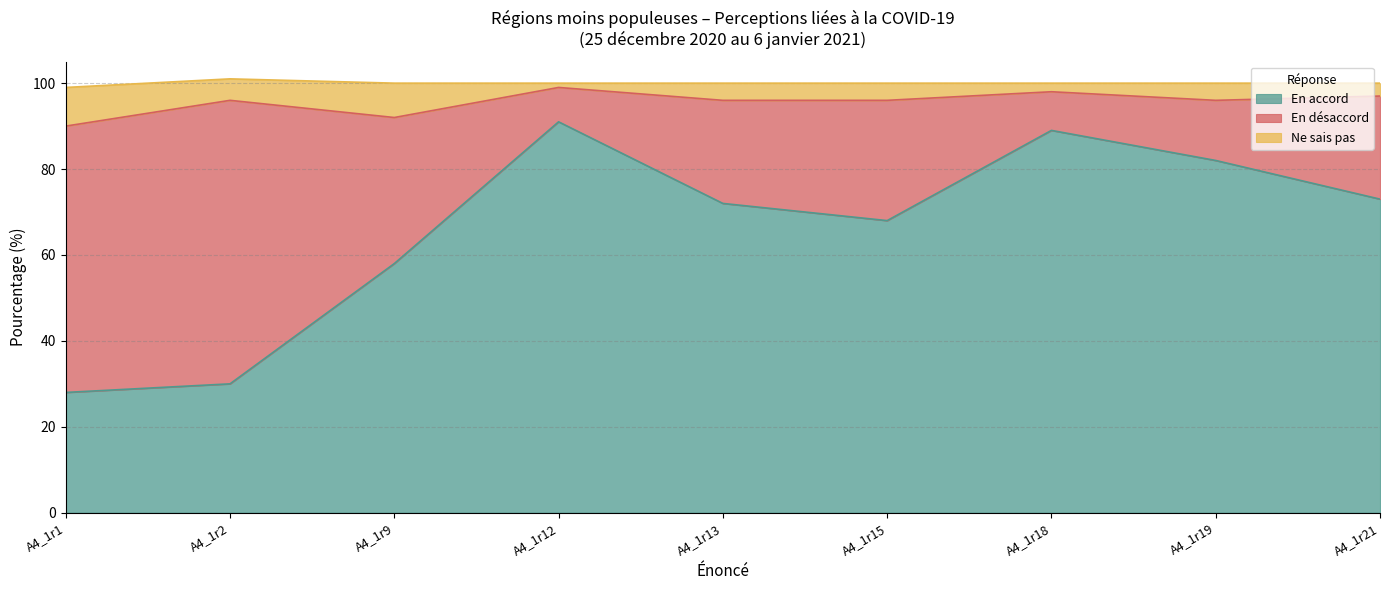

What is the highest value of the En accord series?

91